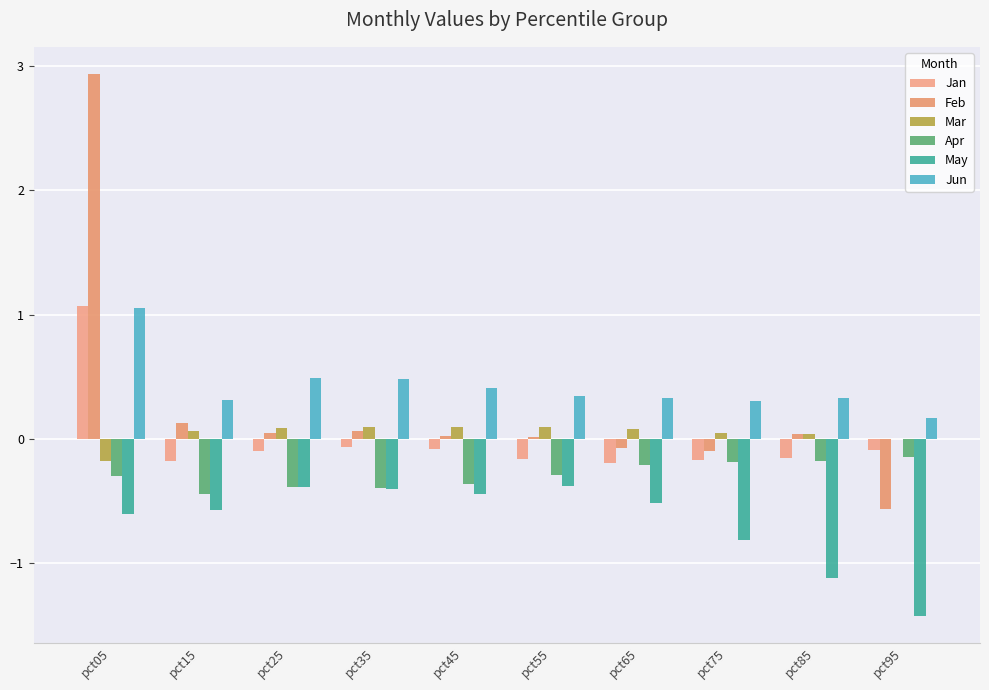

Which series has the largest total across all categories?

Jun